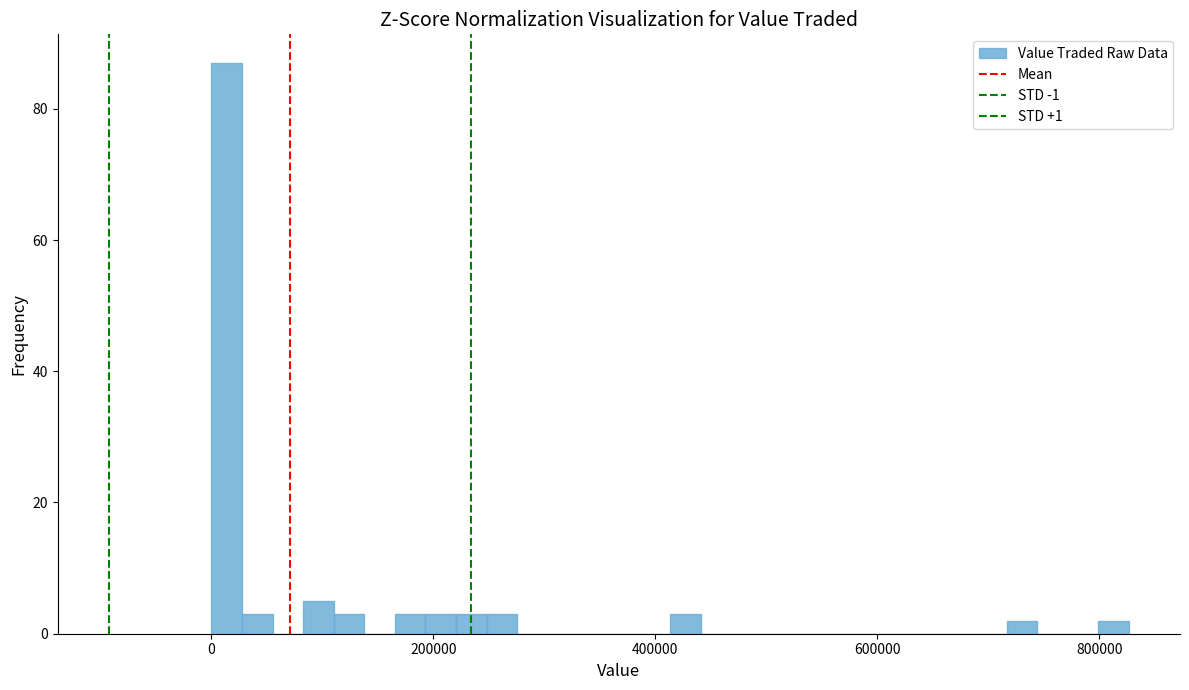

Around what value on the x-axis is the tallest bar? Give the approximate position of its centre, as read against the axis.

20000